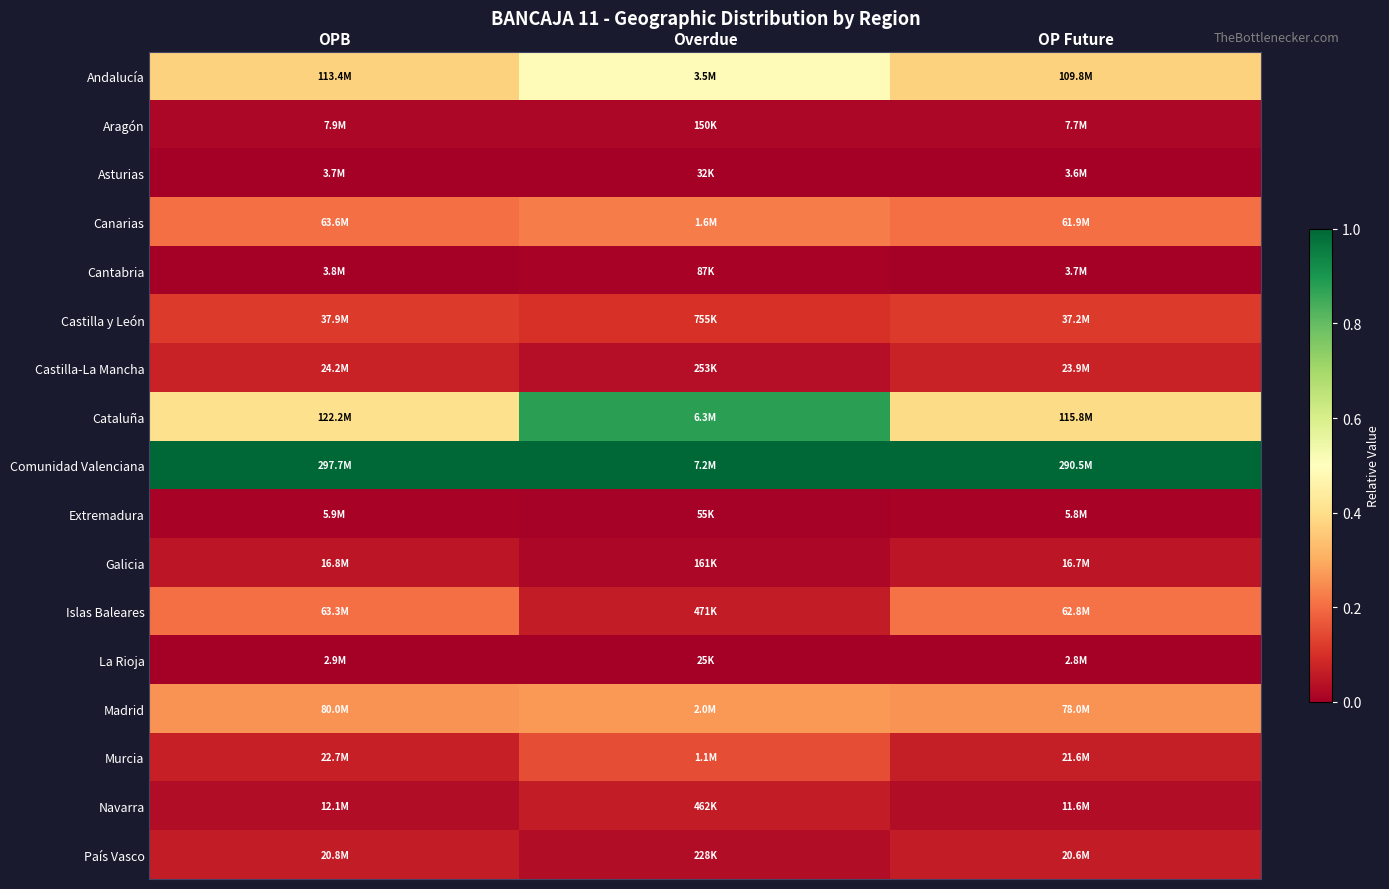

Reading right to left, transcribe all the data shown in this chart.

Andalucía: OP Future=0.4	Overdue=0.5	OPB=0.4
Aragón: OP Future=0.0	Overdue=0.0	OPB=0.0
Asturias: OP Future=0.0	Overdue=0.0	OPB=0.0
Canarias: OP Future=0.2	Overdue=0.2	OPB=0.2
Cantabria: OP Future=0.0	Overdue=0.0	OPB=0.0
Castilla y León: OP Future=0.1	Overdue=0.1	OPB=0.1
Castilla-La Mancha: OP Future=0.1	Overdue=0.0	OPB=0.1
Cataluña: OP Future=0.4	Overdue=0.9	OPB=0.4
Comunidad Valenciana: OP Future=1.0	Overdue=1.0	OPB=1.0
Extremadura: OP Future=0.0	Overdue=0.0	OPB=0.0
Galicia: OP Future=0.0	Overdue=0.0	OPB=0.0
Islas Baleares: OP Future=0.2	Overdue=0.1	OPB=0.2
La Rioja: OP Future=0.0	Overdue=0.0	OPB=0.0
Madrid: OP Future=0.3	Overdue=0.3	OPB=0.3
Murcia: OP Future=0.1	Overdue=0.1	OPB=0.1
Navarra: OP Future=0.0	Overdue=0.1	OPB=0.0
País Vasco: OP Future=0.1	Overdue=0.0	OPB=0.1